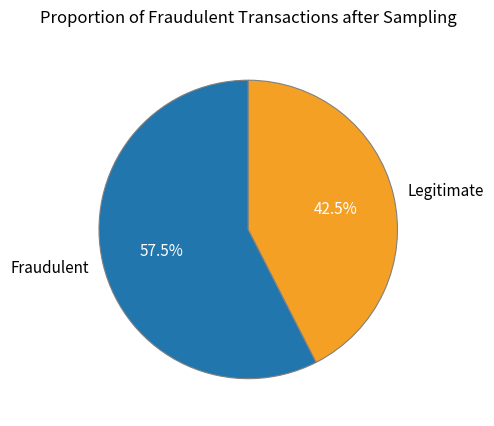

Rank the categories by value from highest to lowest.

Fraudulent, Legitimate